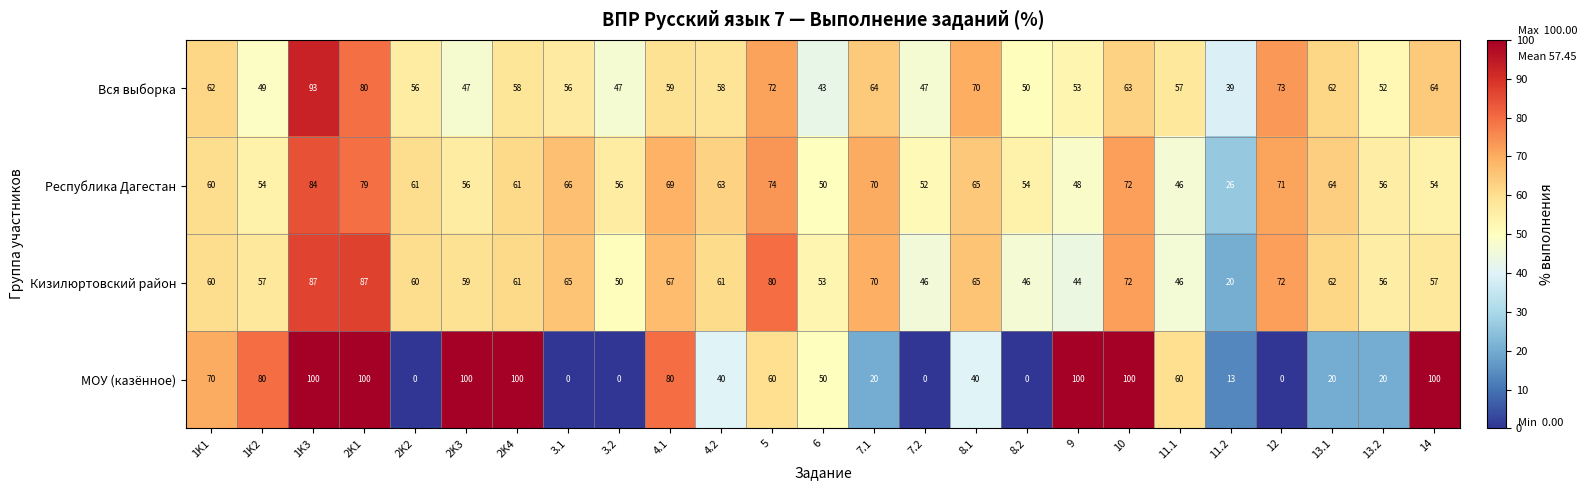

What is the sum of the Республика Дагестан values at 2K3 and 1K3?

140